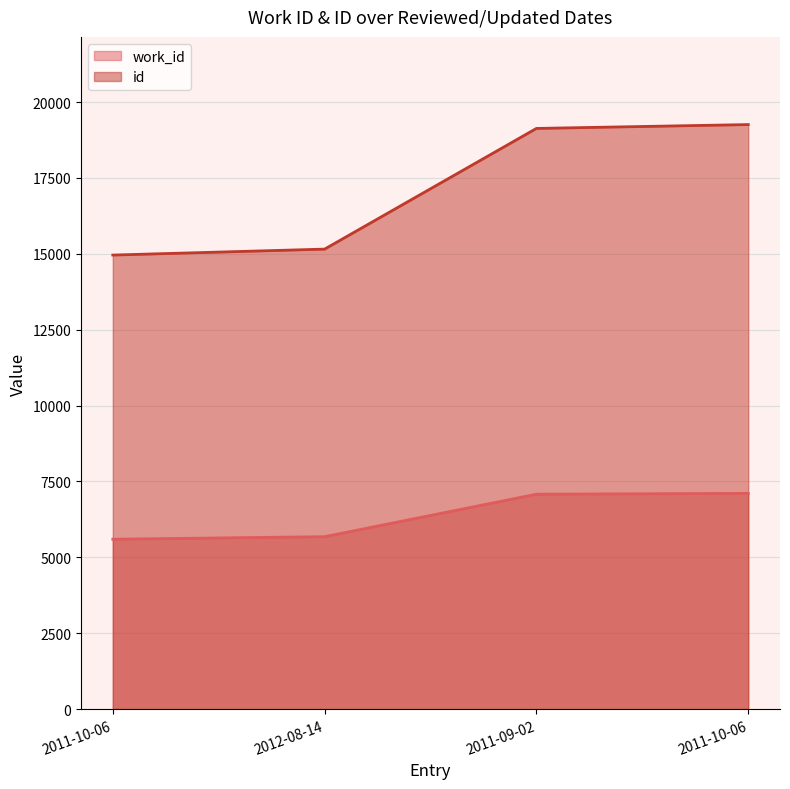

What is the difference between the work_id values at 2011-10-06 and 2012-08-14?

1427